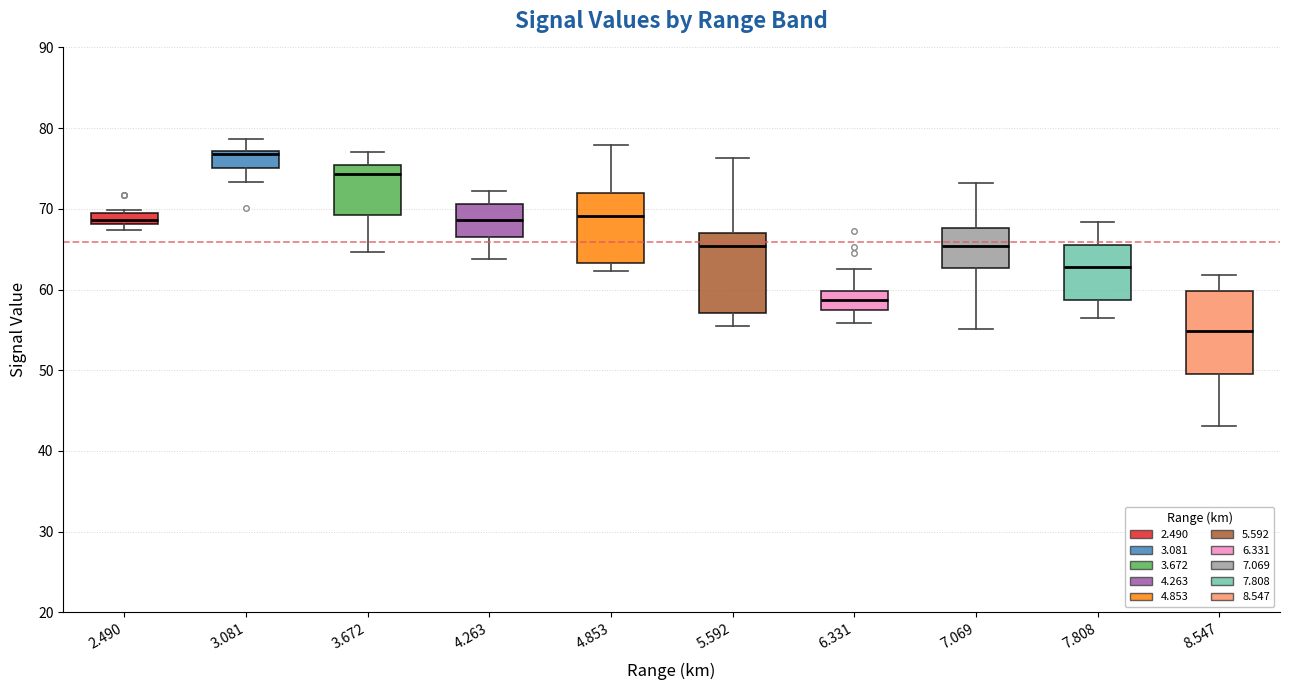

Where is the upper edge of the box at x = 3.081 on the y-axis? The values are not printed on the chart, so give them approximately, as read against the axis.

77